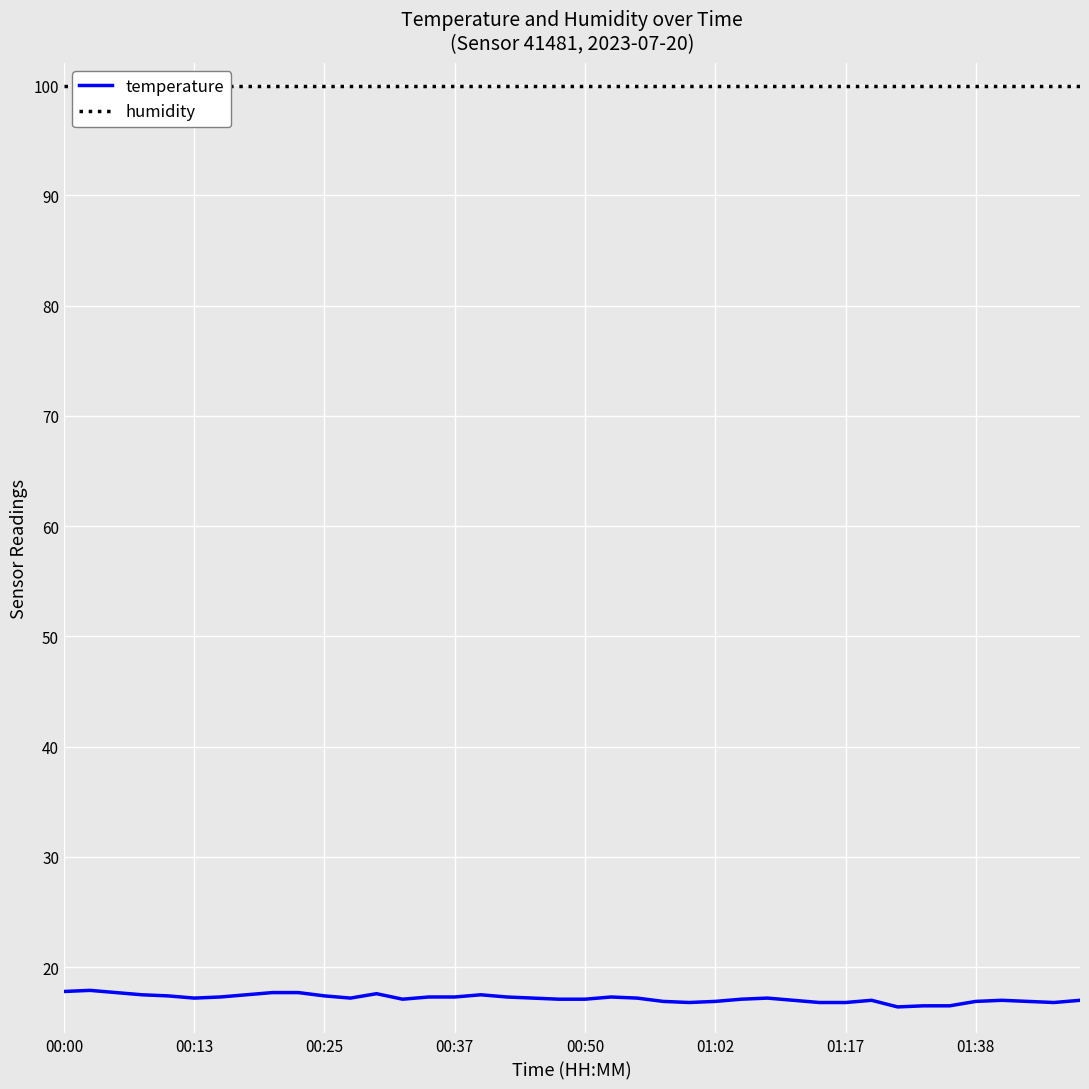

The temperature series shows 29.4 at 00:13. True or false?

False